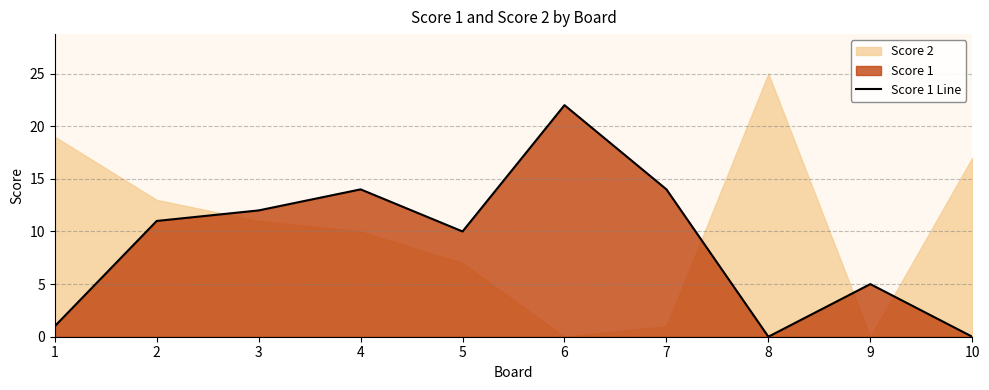

At which category does the data reach its first local valley?

5